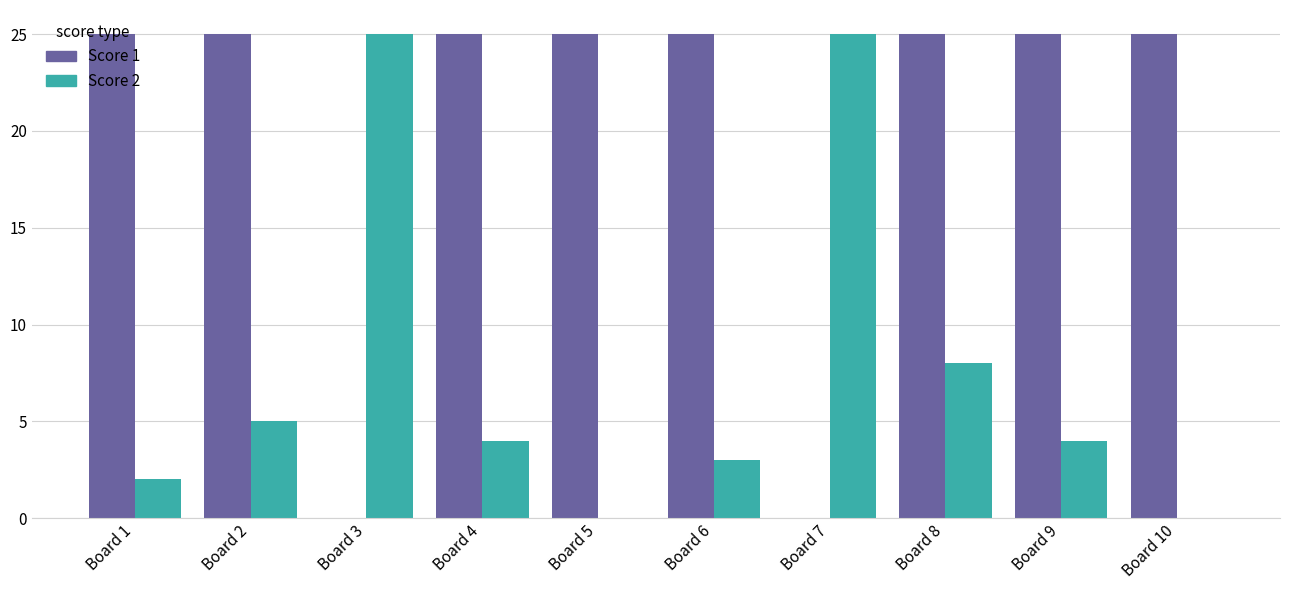

Reading right to left, transcribe all the data shown in this chart.

Score 1: 25	25	25	0	25	25	25	0	25	25
Score 2: 0	4	8	25	3	0	4	25	5	2